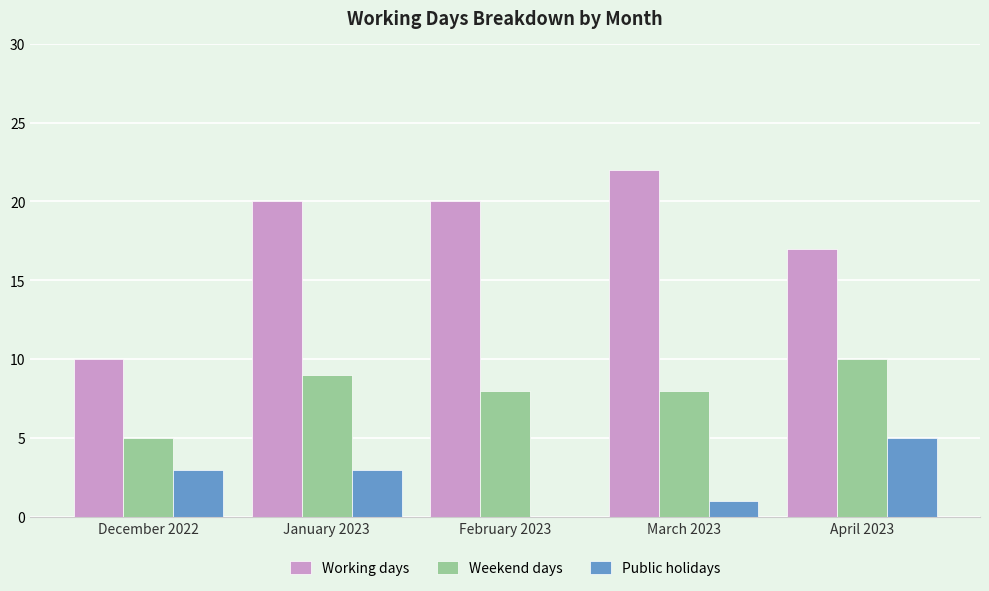

True or false: Weekend days has a value of 6 at April 2023.

False